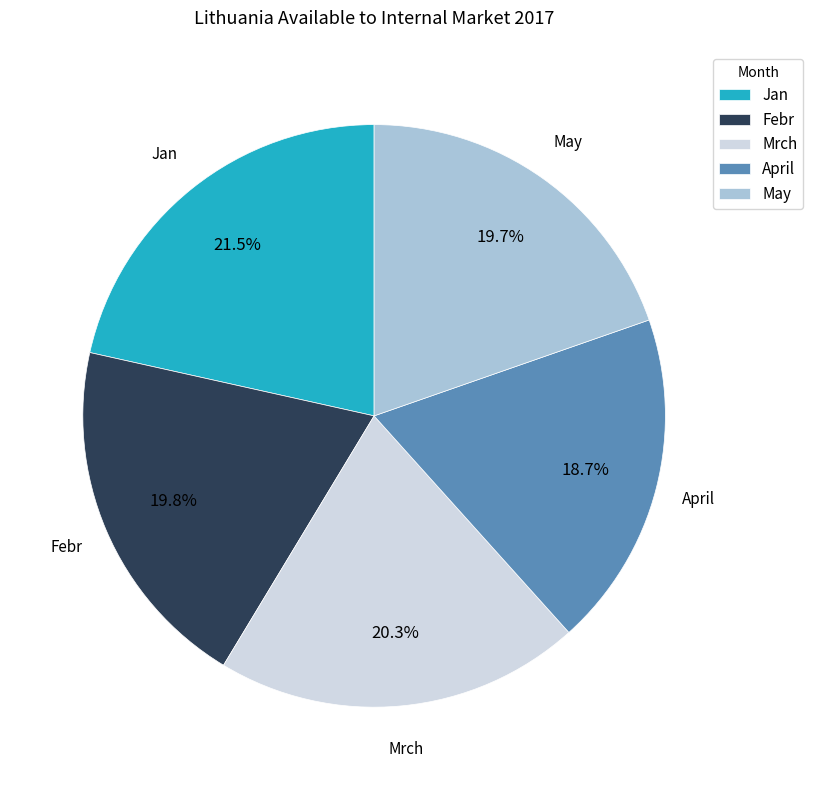

What percentage do May and Mrch together represent?

40.0%